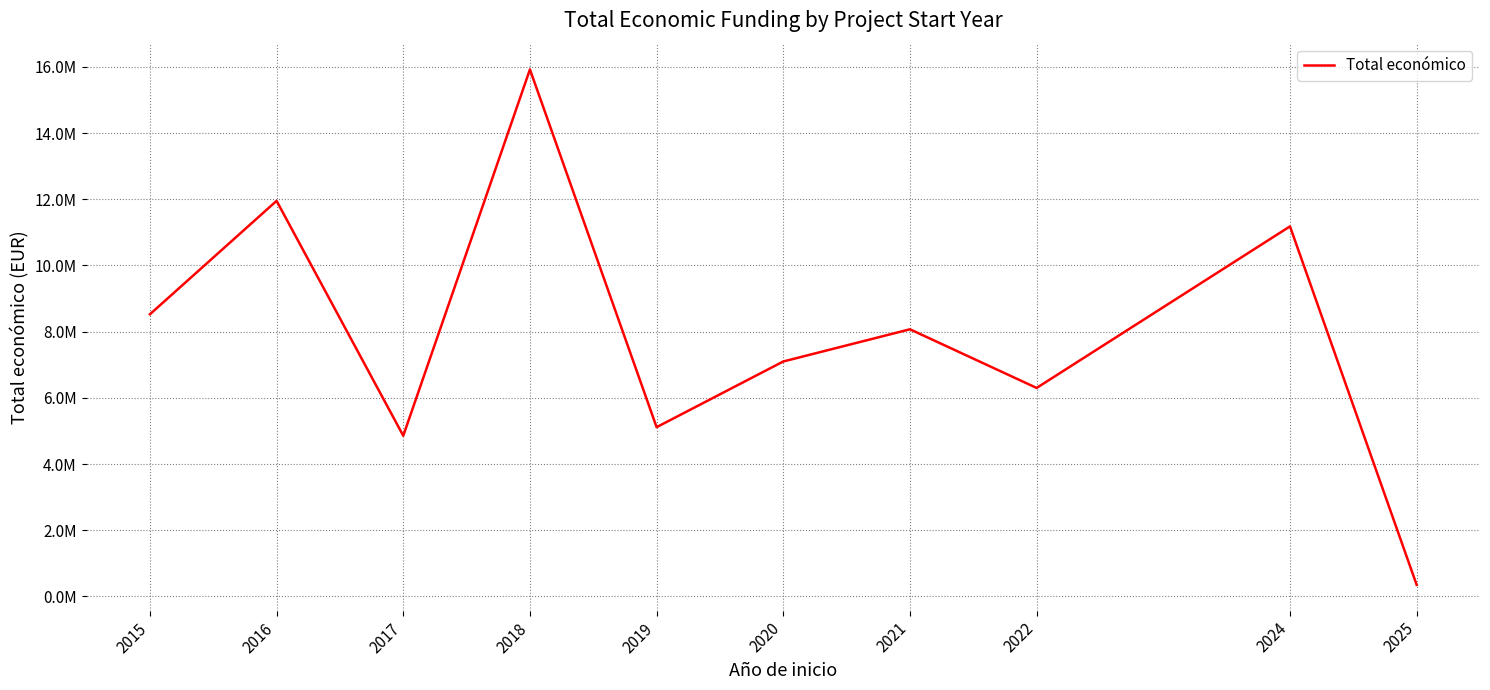

True or false: the data has more than 0 interior local peaks.

True